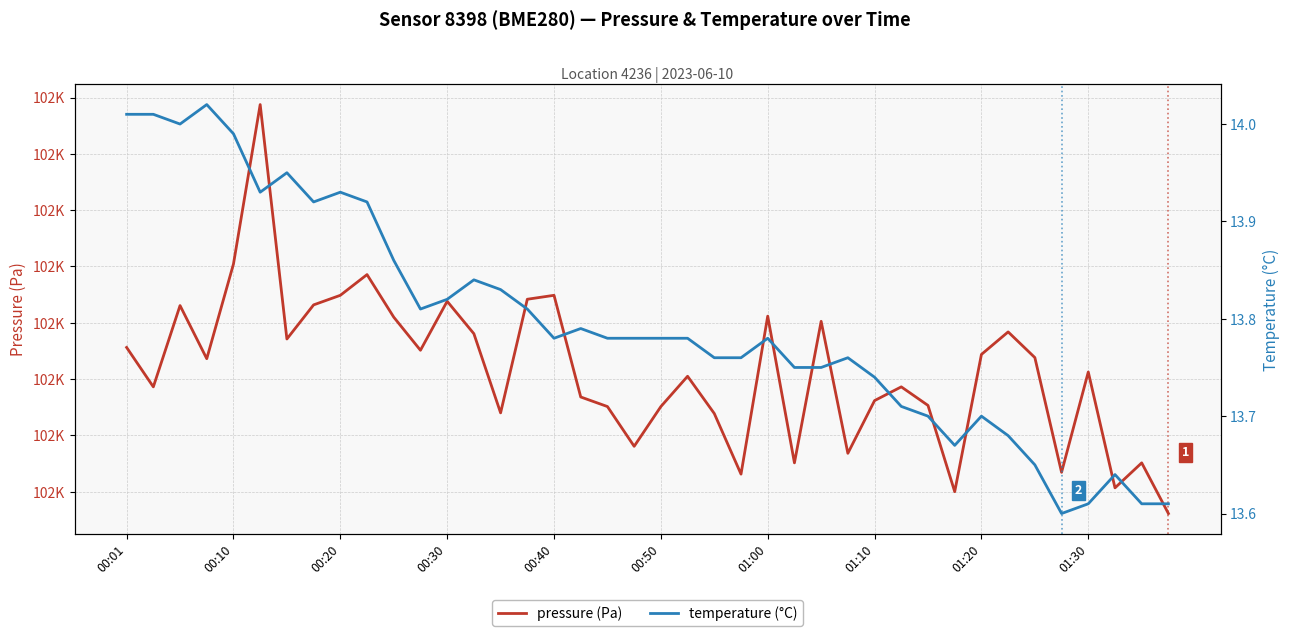

What are all the series names shown in the legend?

pressure (Pa), temperature (°C)